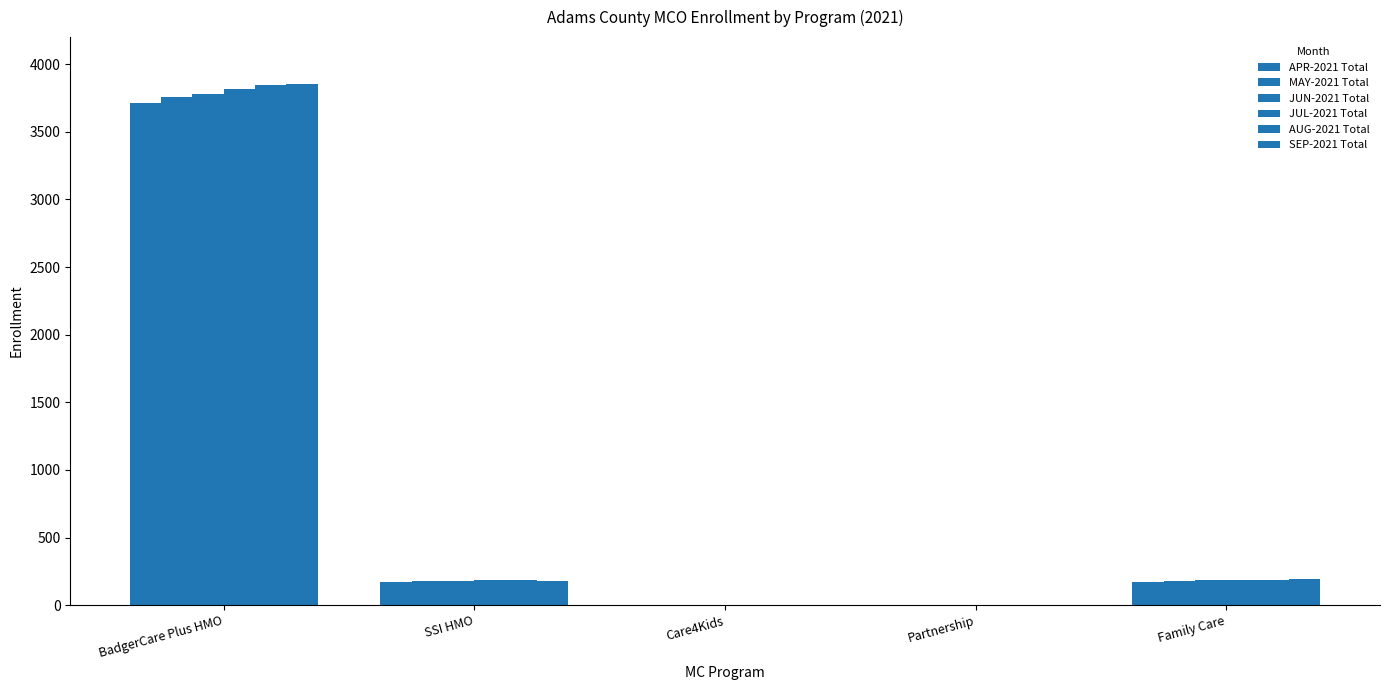

Are the bars horizontal?

No